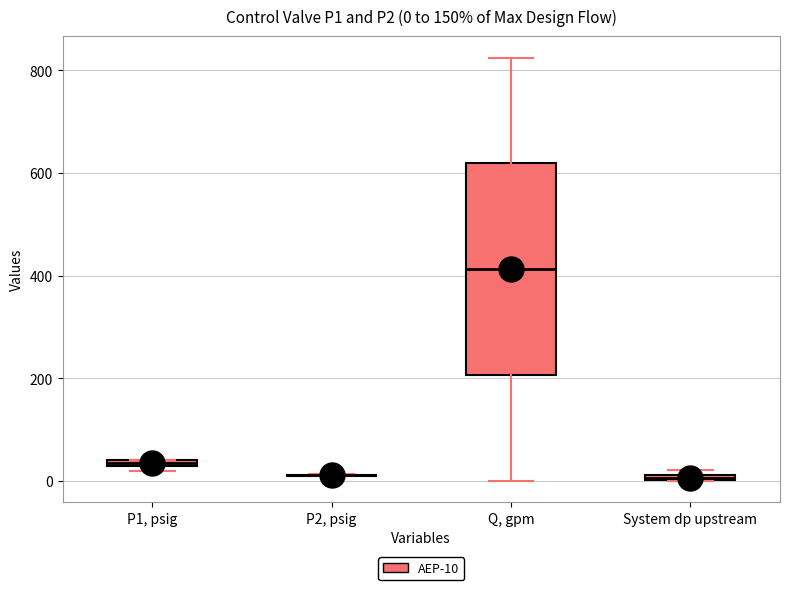

Comparing the boxes themselves (not the whiskers), which one is the tallest?

Q, gpm